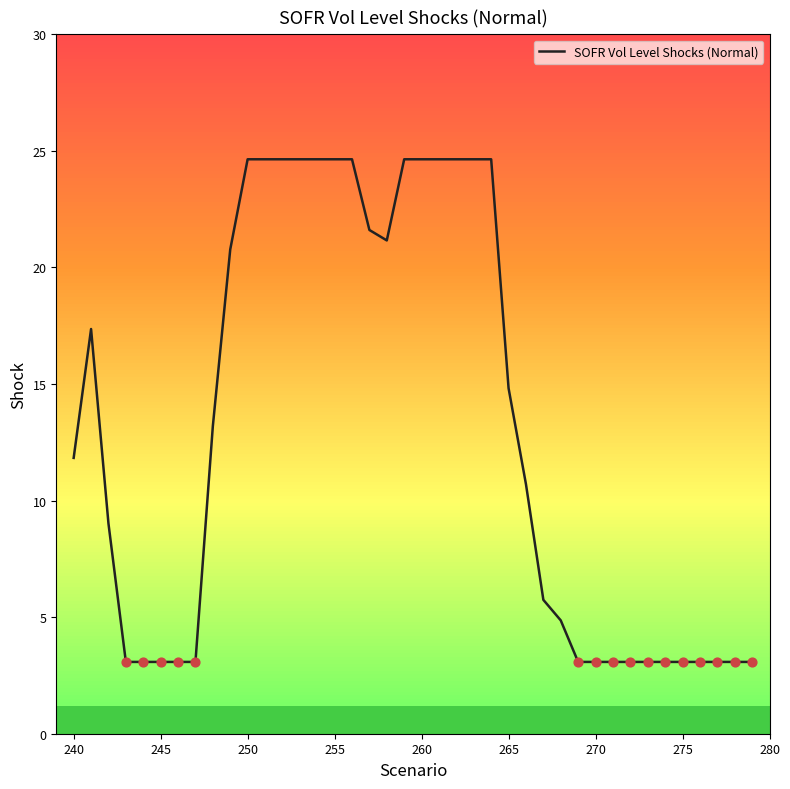

What is the difference between the maximum and minimum values?

21.6